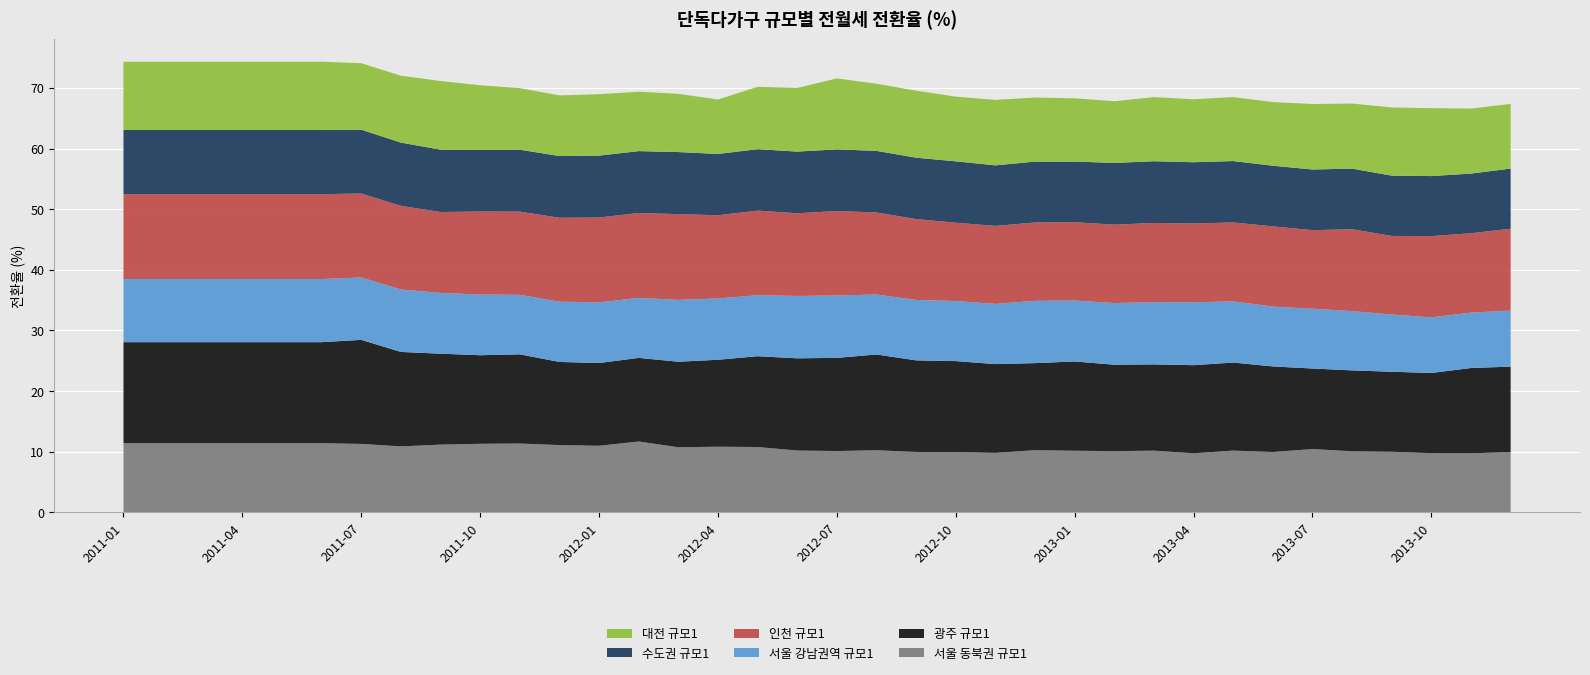

What is the maximum value for 서울 동북권 규모1?

11.7